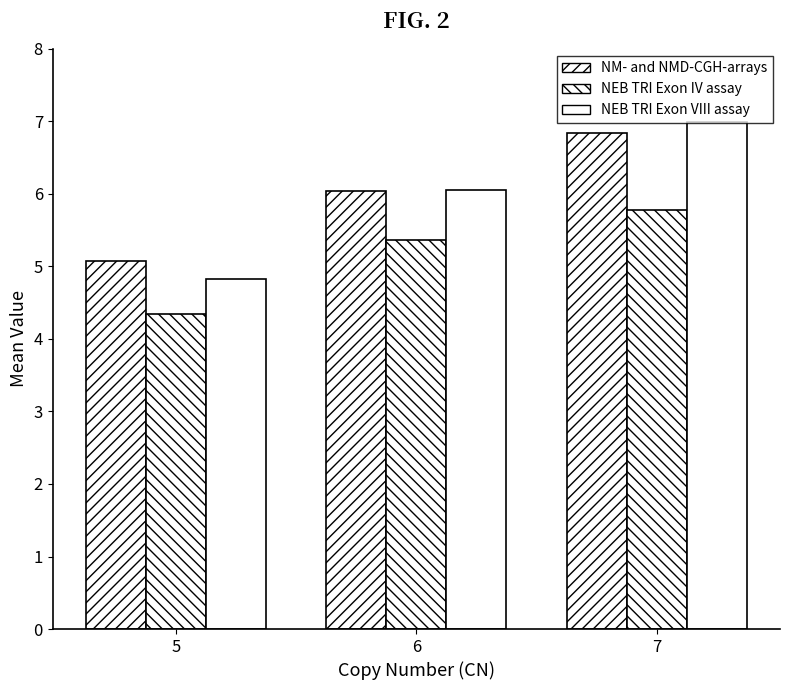

What is the lowest value of the NM- and NMD-CGH-arrays series?

5.1